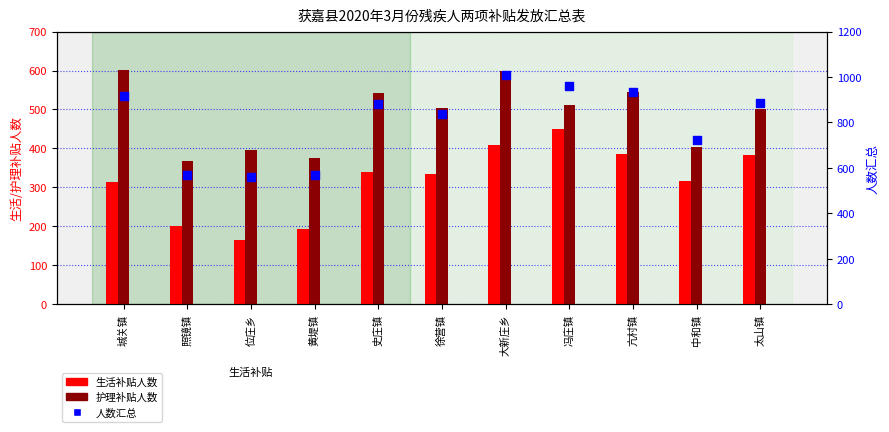

Which series has the largest total across all categories?

人数汇总